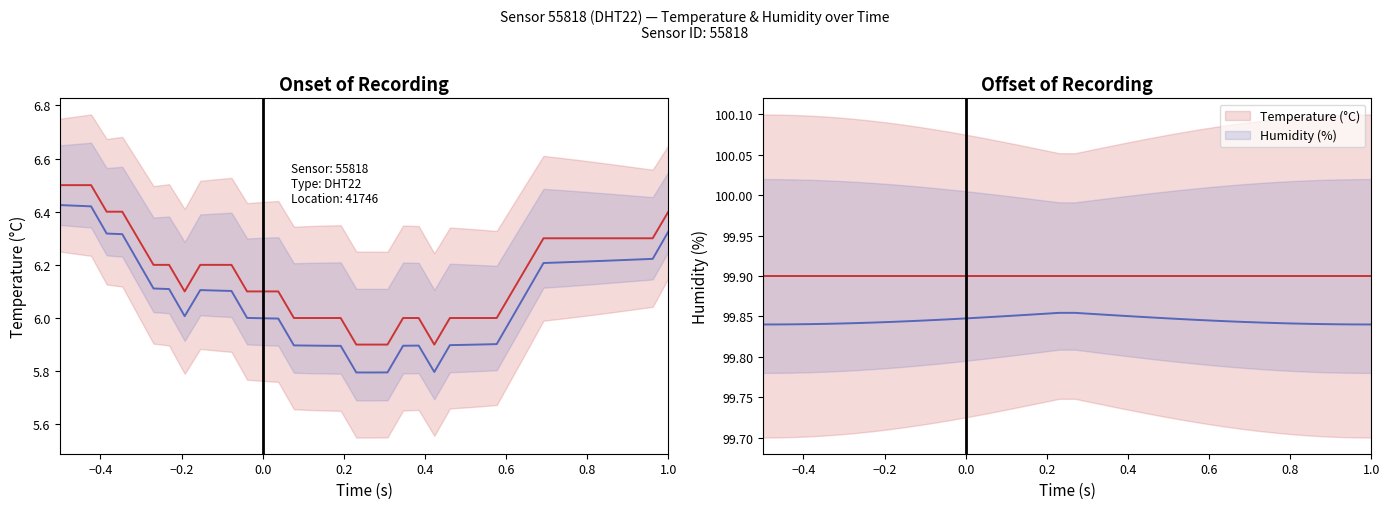

What is the value of the Humidity band point at the 32nd from the left?

99.8